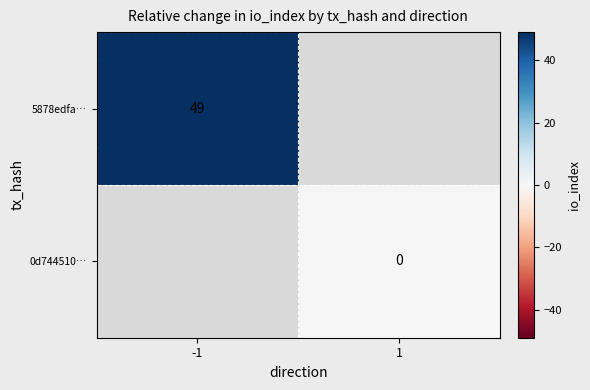

The value of 5878edfa… at -1 is 19. True or false?

False